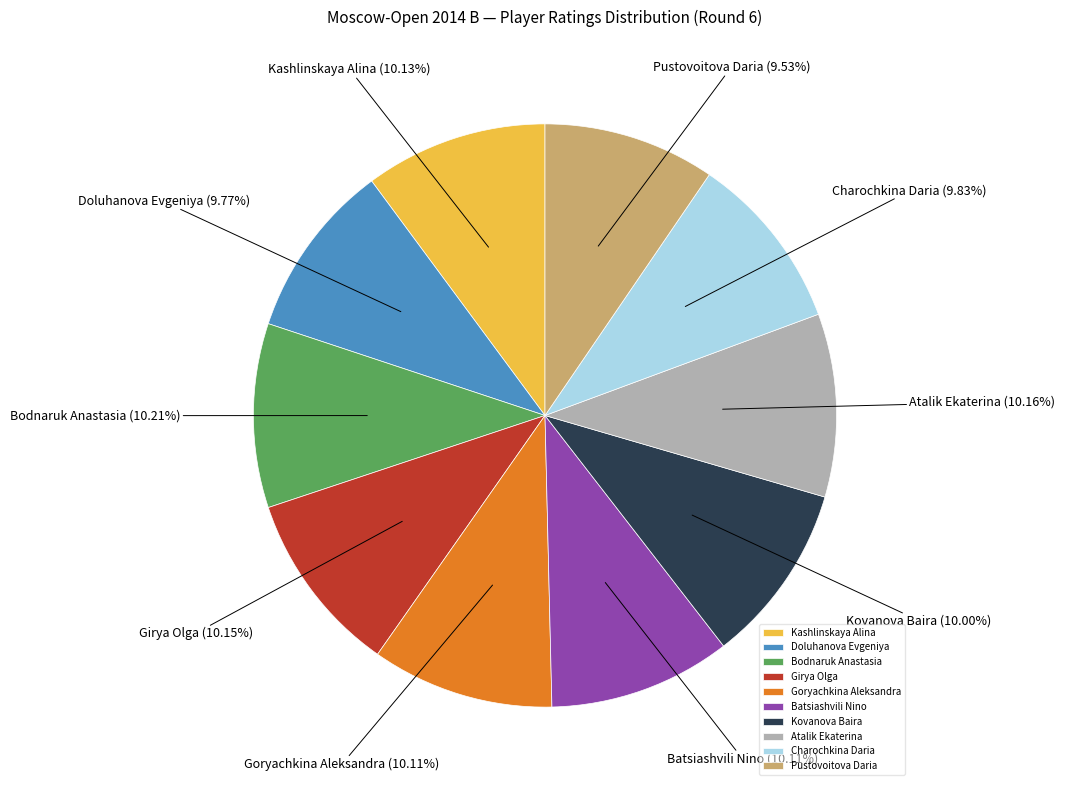

Approximately how many times larger is the value at Atalik Ekaterina compared to Charochkina Daria?

1.0